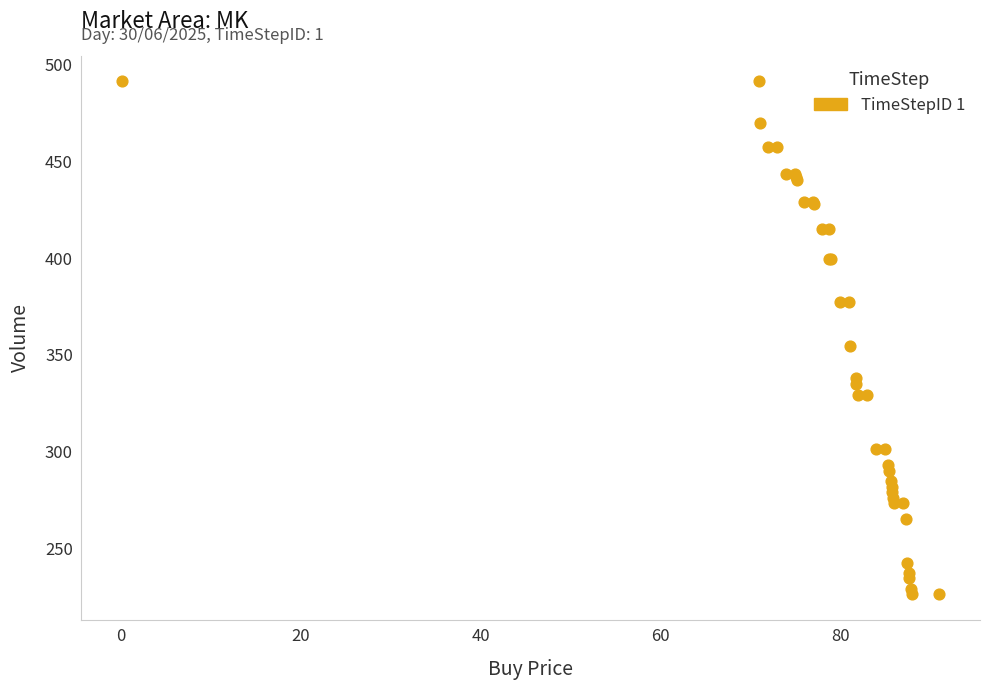

What Y value in the scatter plot is closest to 358?

354.7